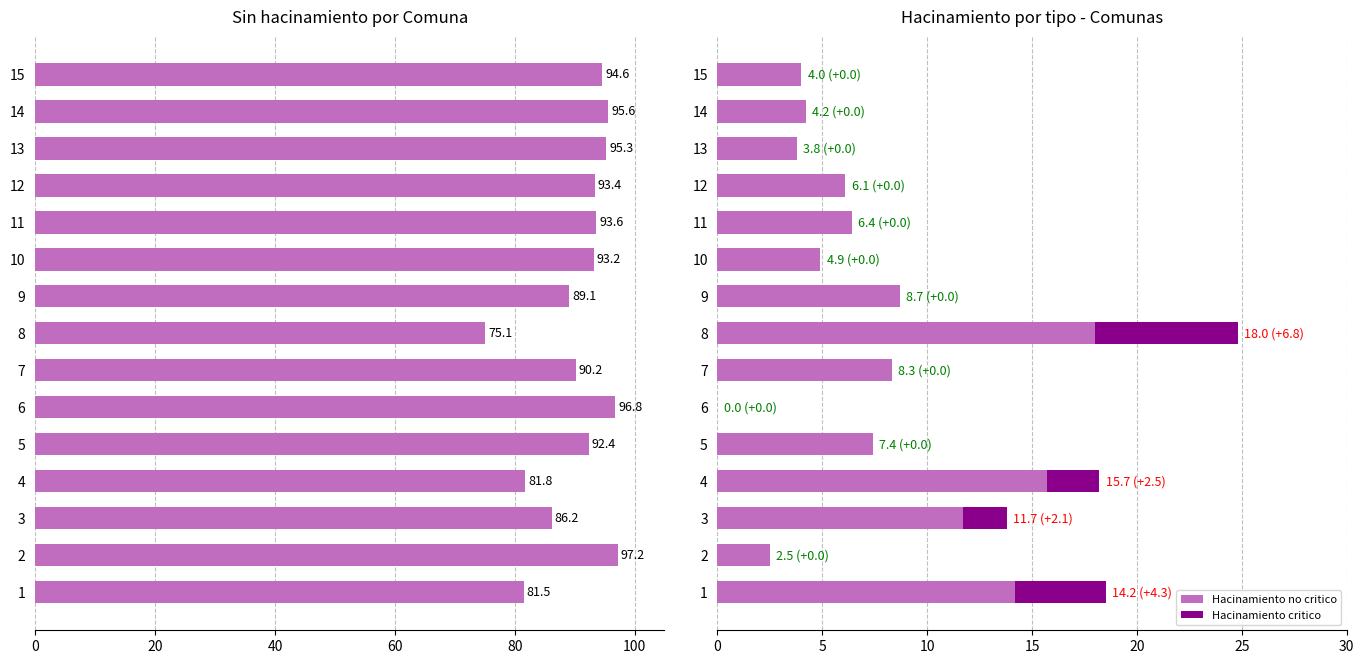

What is the maximum value for Sin hacinamiento?

97.2